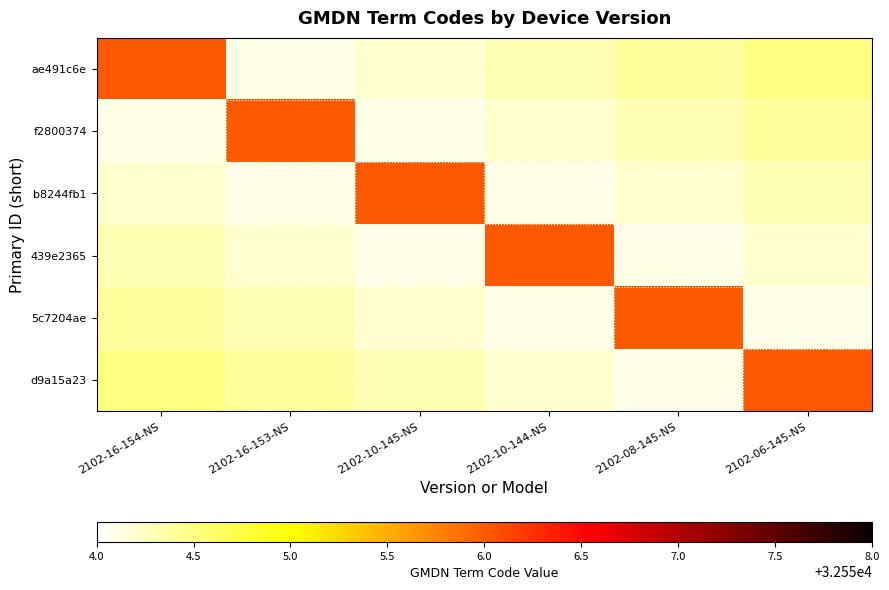

At which category does the chart reach its minimum across all series?

2102-16-153-NS